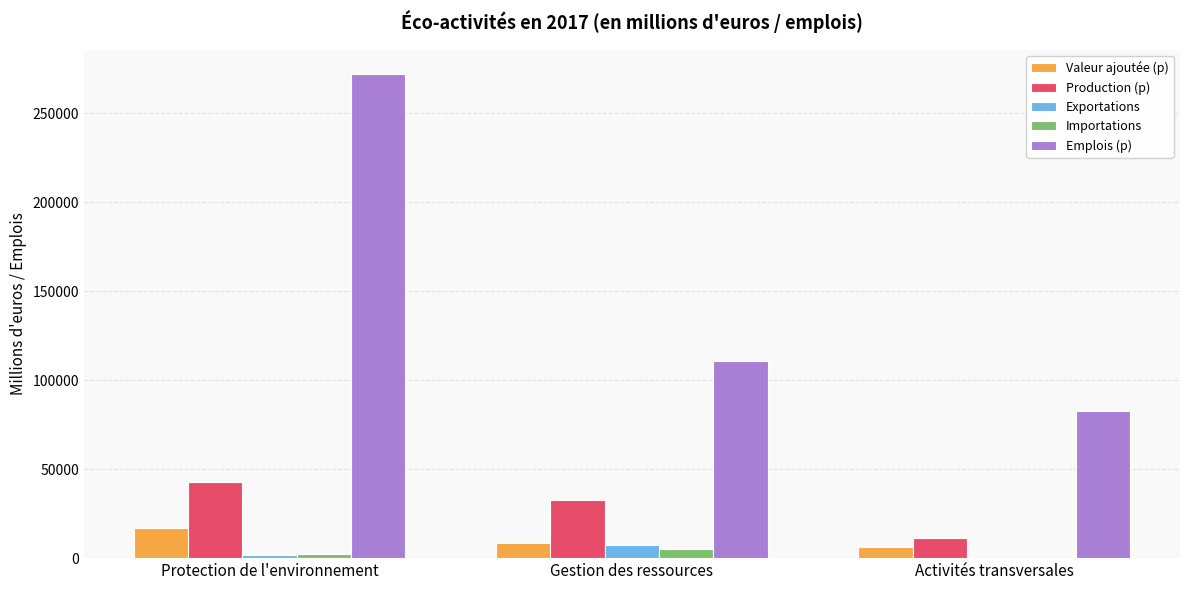

Which series has the largest total across all categories?

Emplois (p)